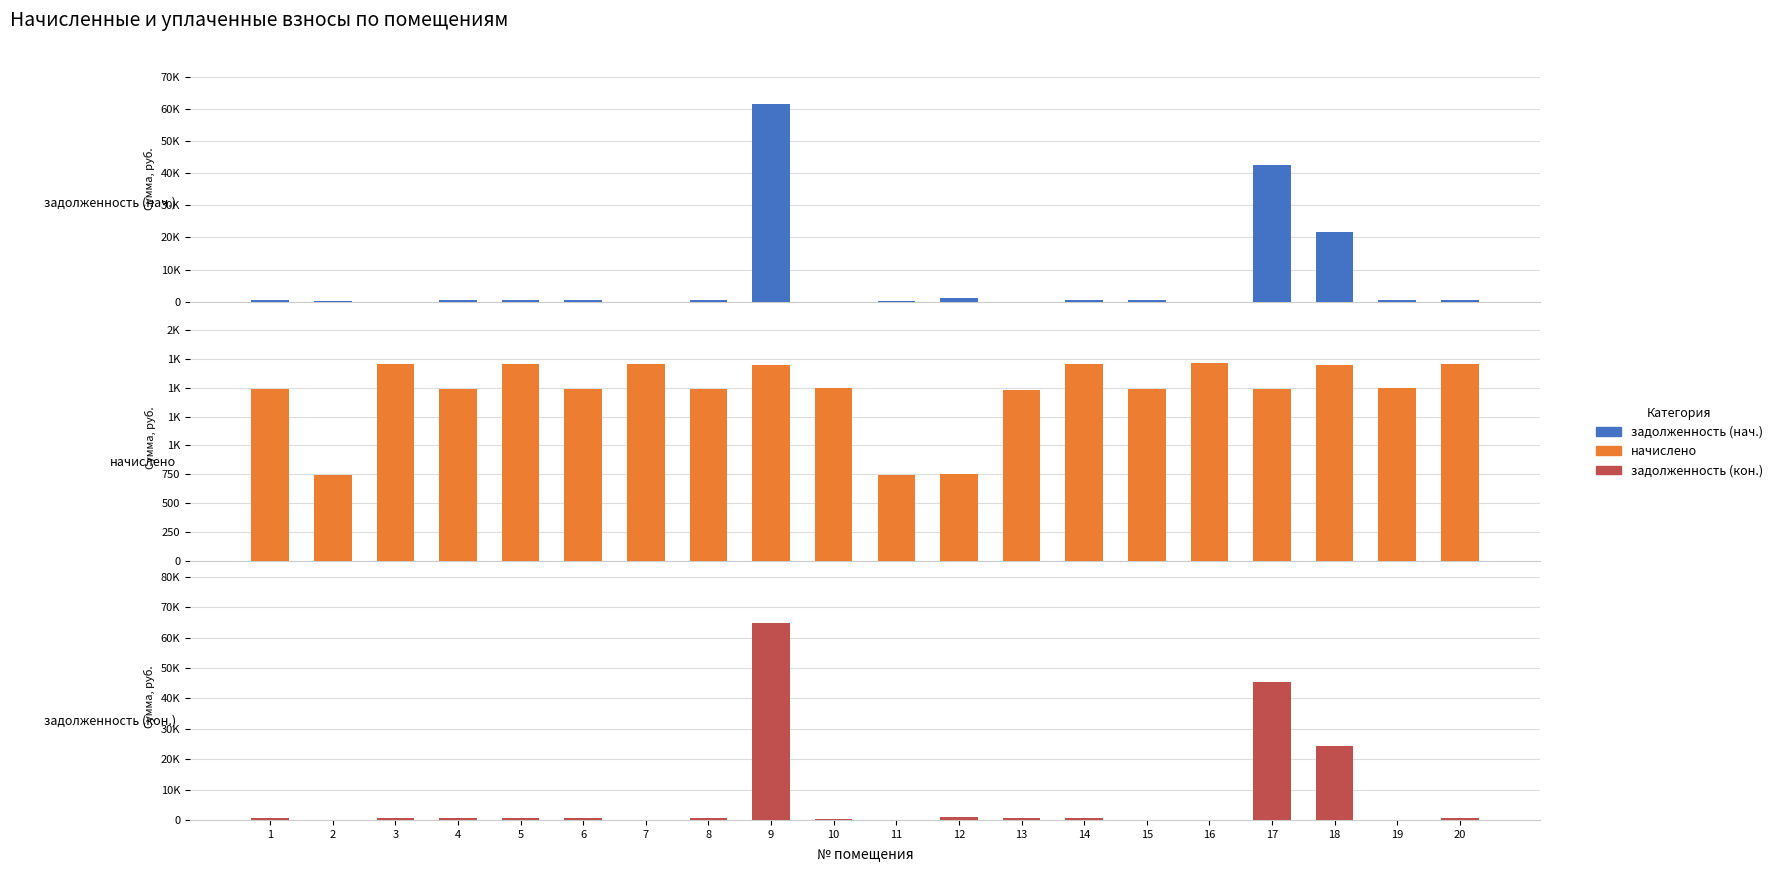

How many bars are there in each group?

3